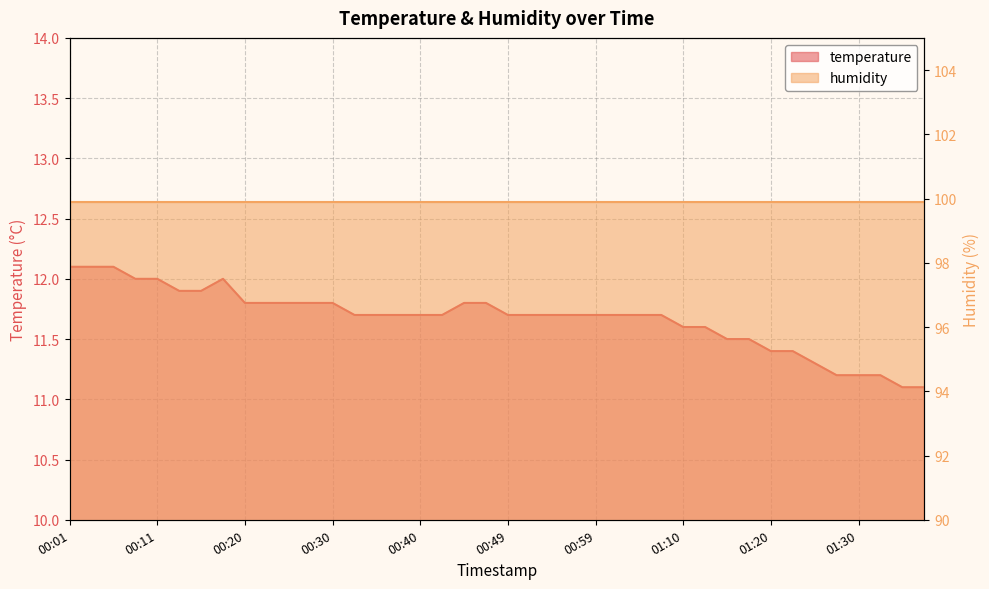

Between 00:54 and 00:11, which is larger?

00:11